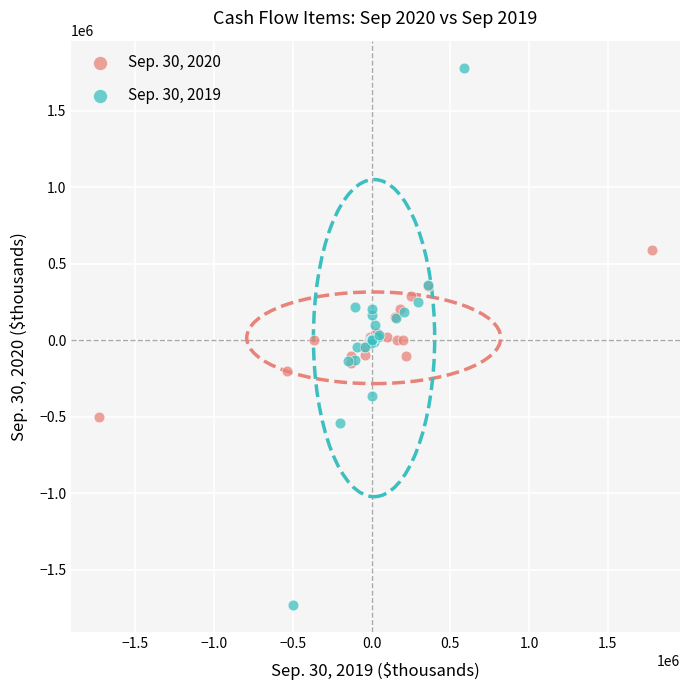

What are all the series names shown in the legend?

Sep. 30, 2020, Sep. 30, 2019